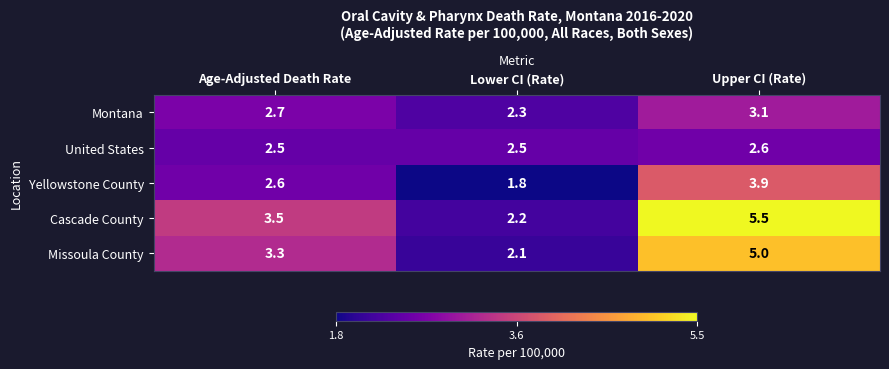

Which label corresponds to the smallest value in the chart?

Lower CI (Rate)